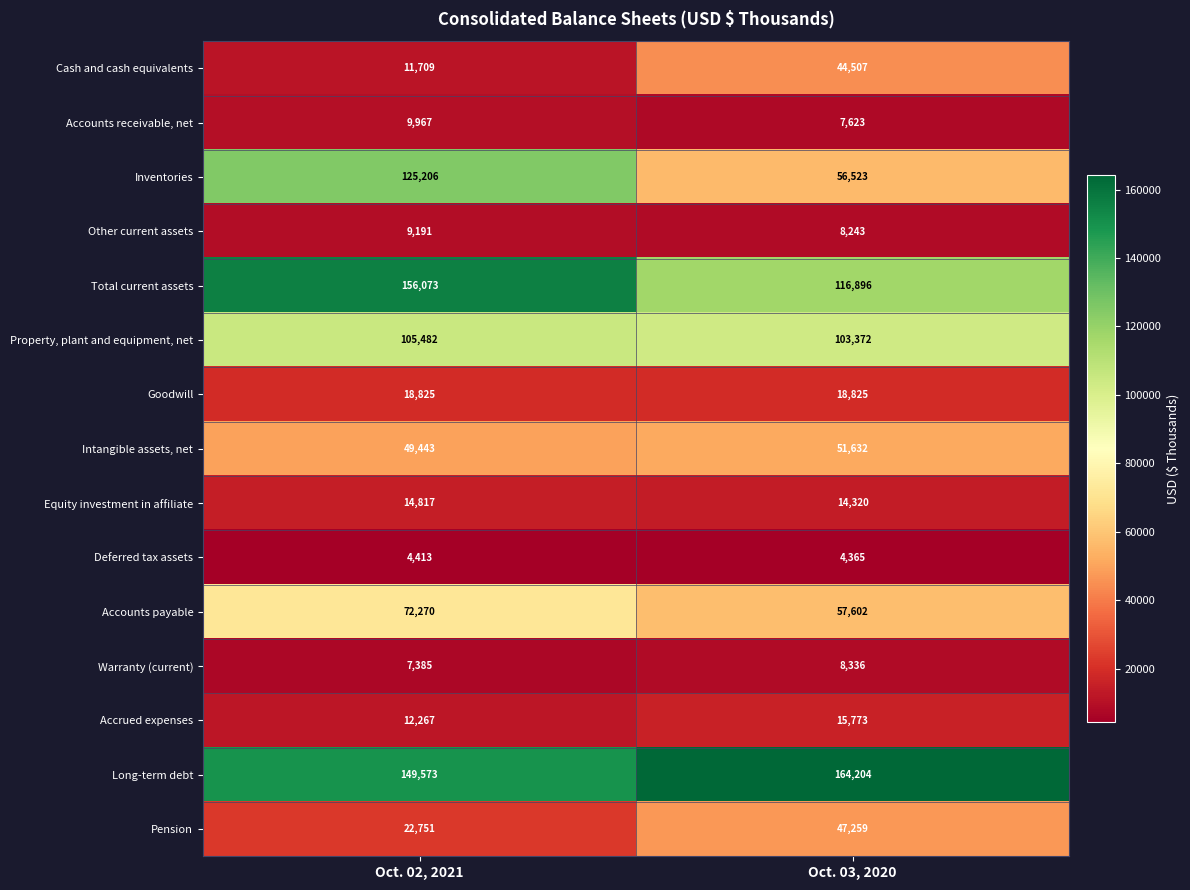

Count the number of data series in this chart.

15